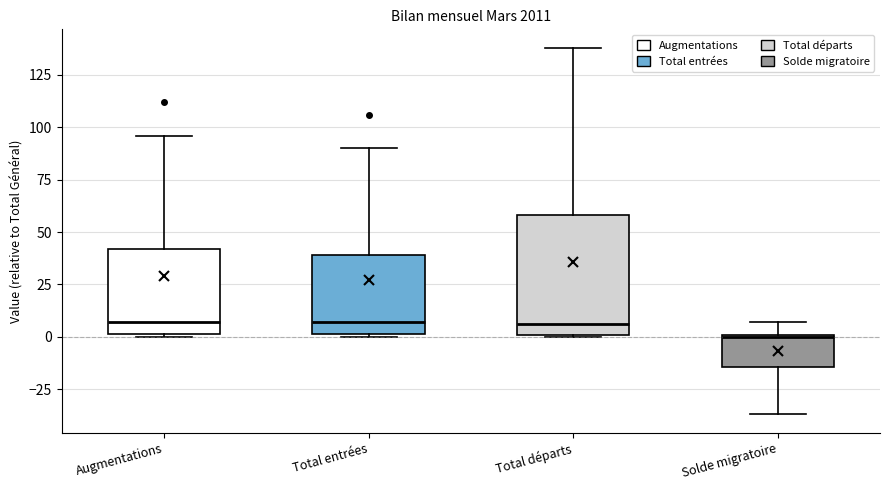

Reading left to right, transcribe this box plot: for each box, give where its median line is, the range the box spans, and where its two whiskers end, as read against the y-axis. The values are not printed on the chart, so give them approximately, as read against the axis.

Augmentations: median 5, box 0 to 40, whiskers 0 to 95
Total entrées: median 5, box 0 to 40, whiskers 0 to 90
Total départs: median 5, box 0 to 60, whiskers 0 to 140
Solde migratoire: median 0, box -15 to 0, whiskers -35 to 5